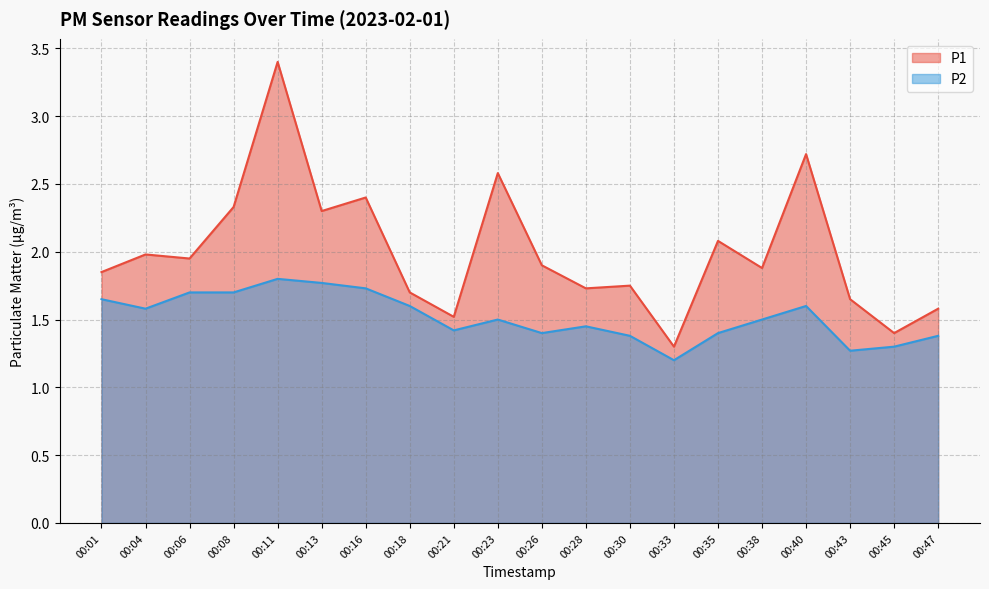

How many lines are shown in the chart?

2